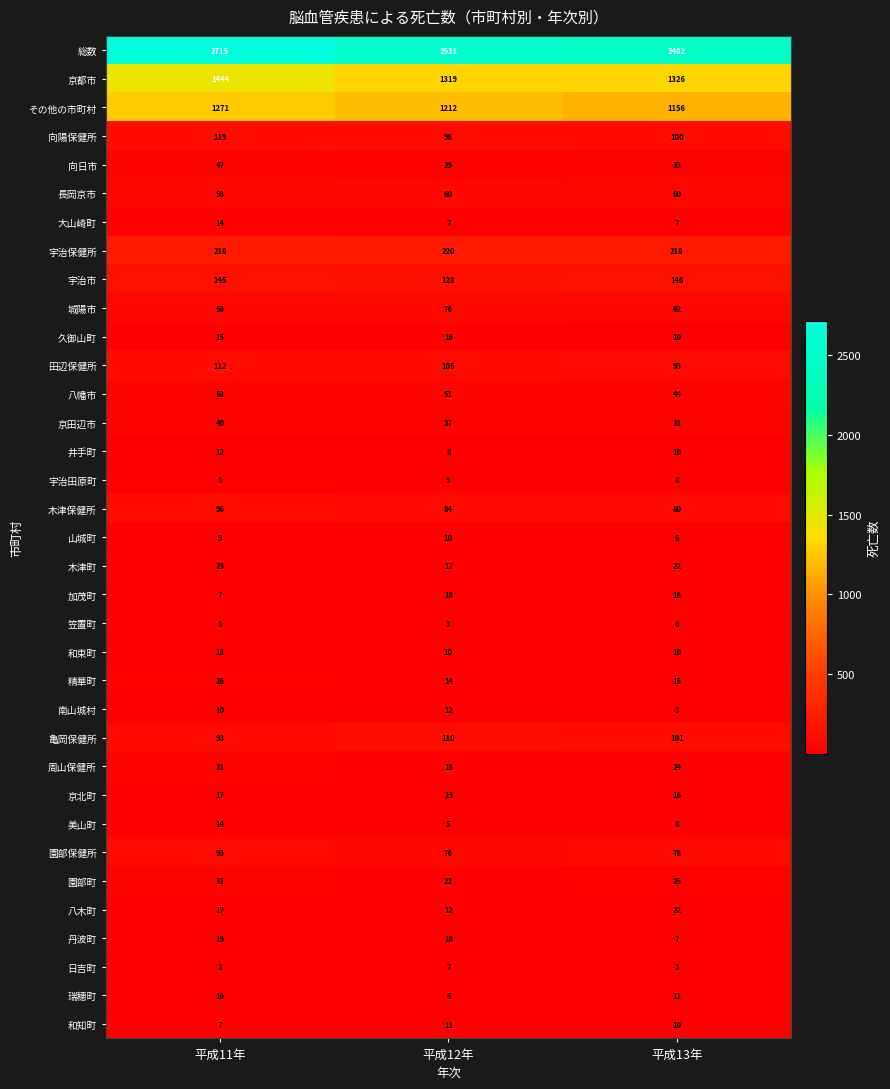

How many distinct data groups are displayed?

35